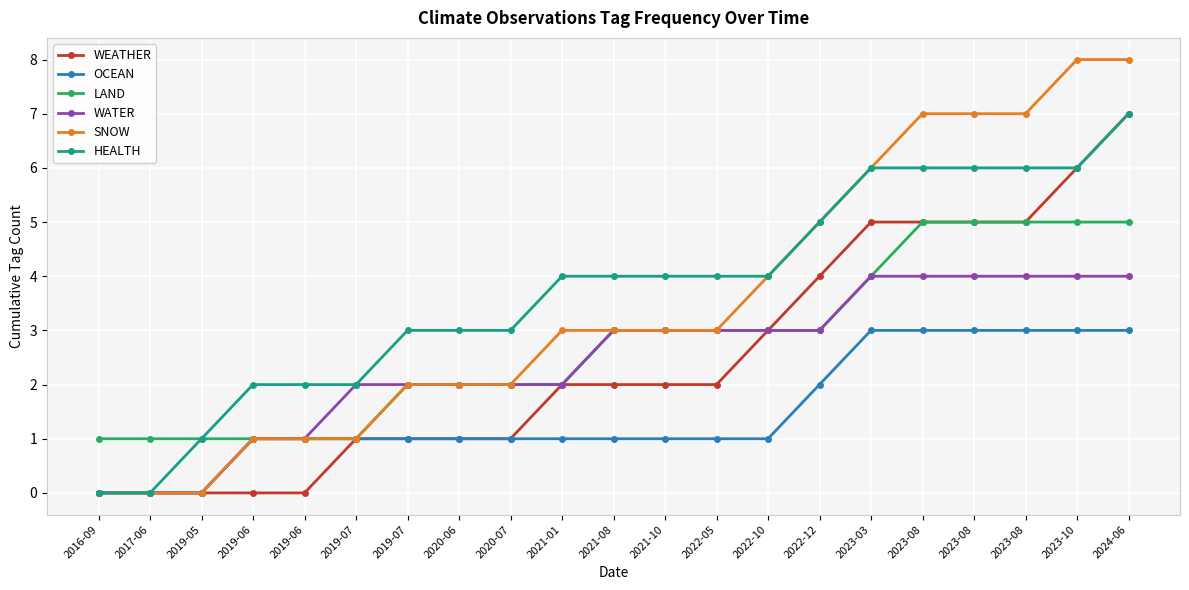

At which label does LAND reach its minimum?

2016-09